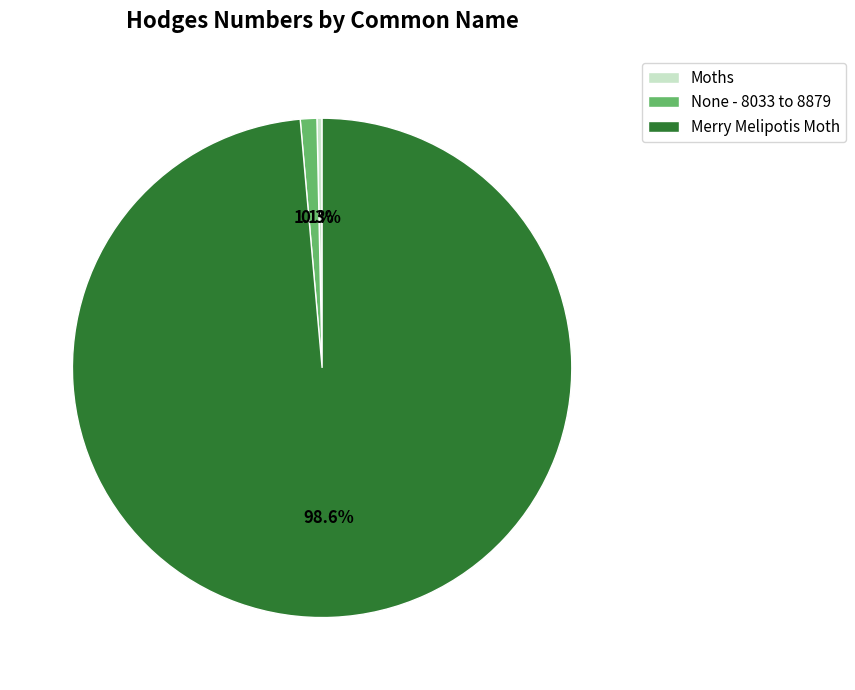

Which has a higher value, None - 8033 to 8879 or Moths?

None - 8033 to 8879